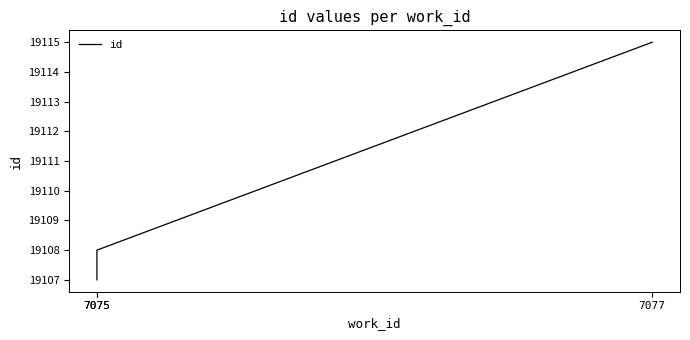

What is the difference between the maximum and minimum values?

8